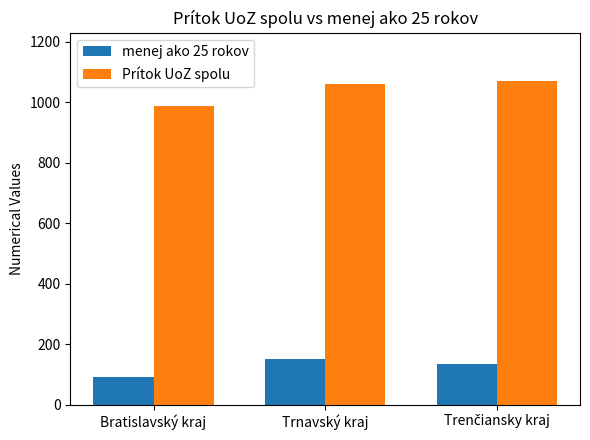

What are all the series names shown in the legend?

menej ako 25 rokov, Prítok UoZ spolu